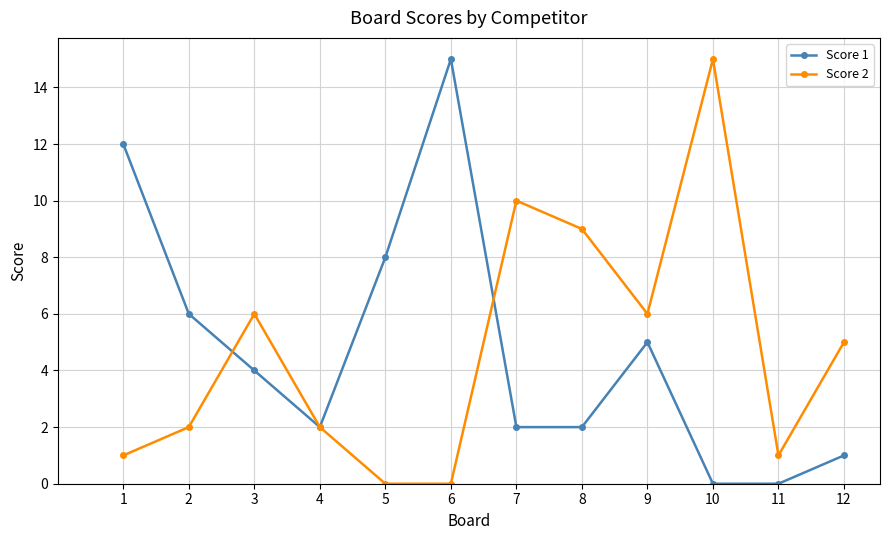

At how many categories does at least one series exceed 3?

10